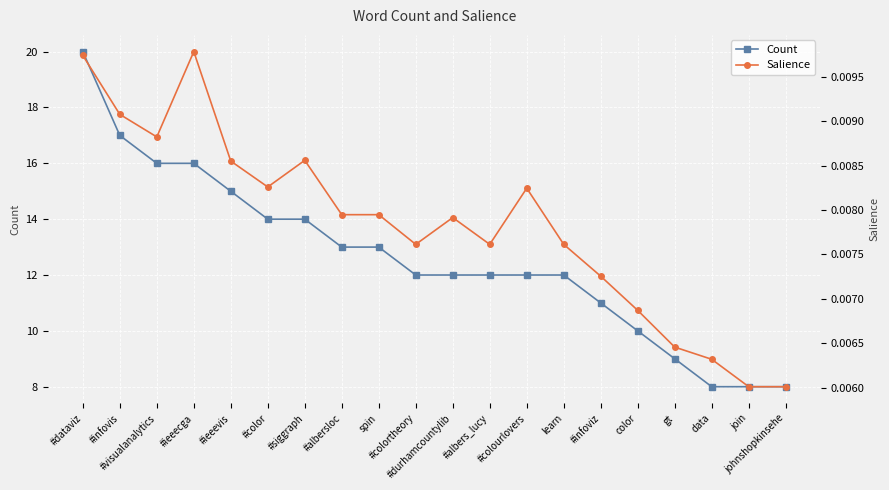

Is this an area chart (filled region under the line)?

No